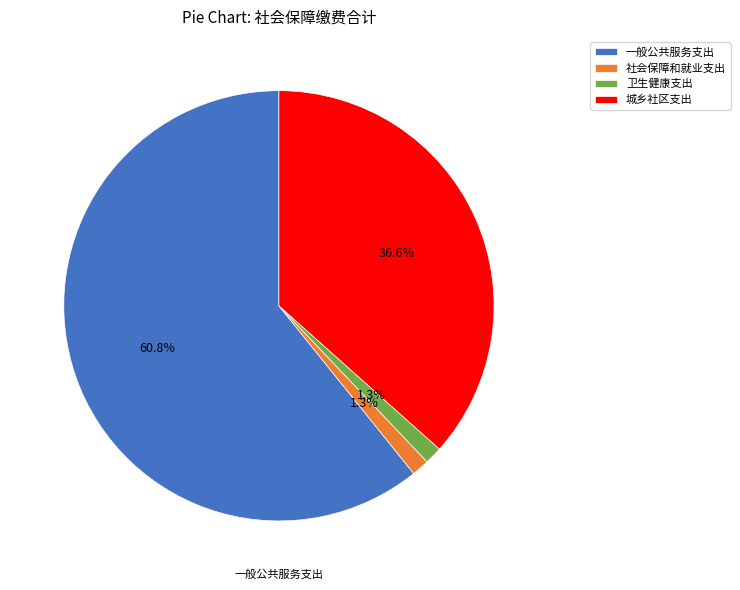

Which slice is the largest?

一般公共服务支出